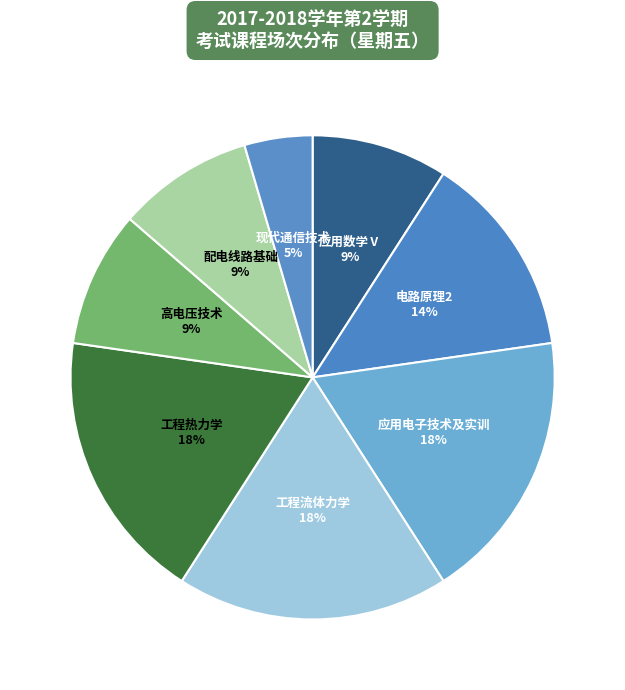

To the nearest percent, what portion does 应用数学Ⅴ represent?

9%